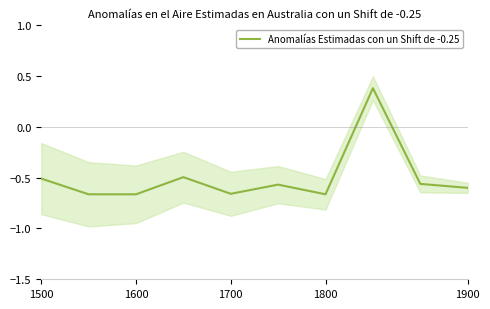

Is it true that Anomalías Estimadas con un Shift de -0.25 equals -0.3 at 1700?

False